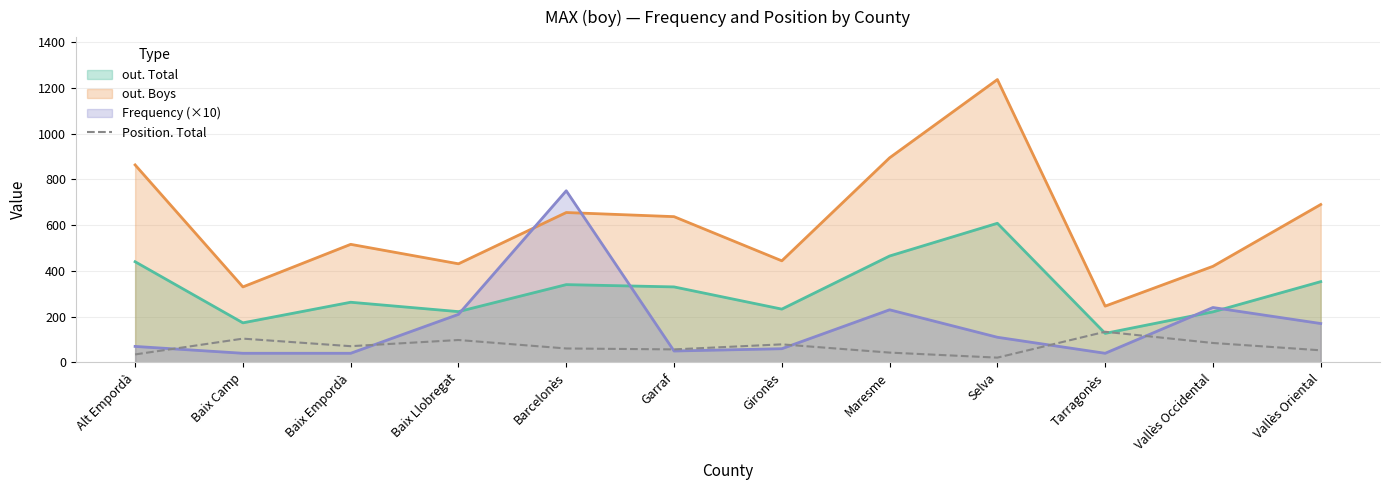

What is the spread (max minus min) of values at Barcelonès?

689